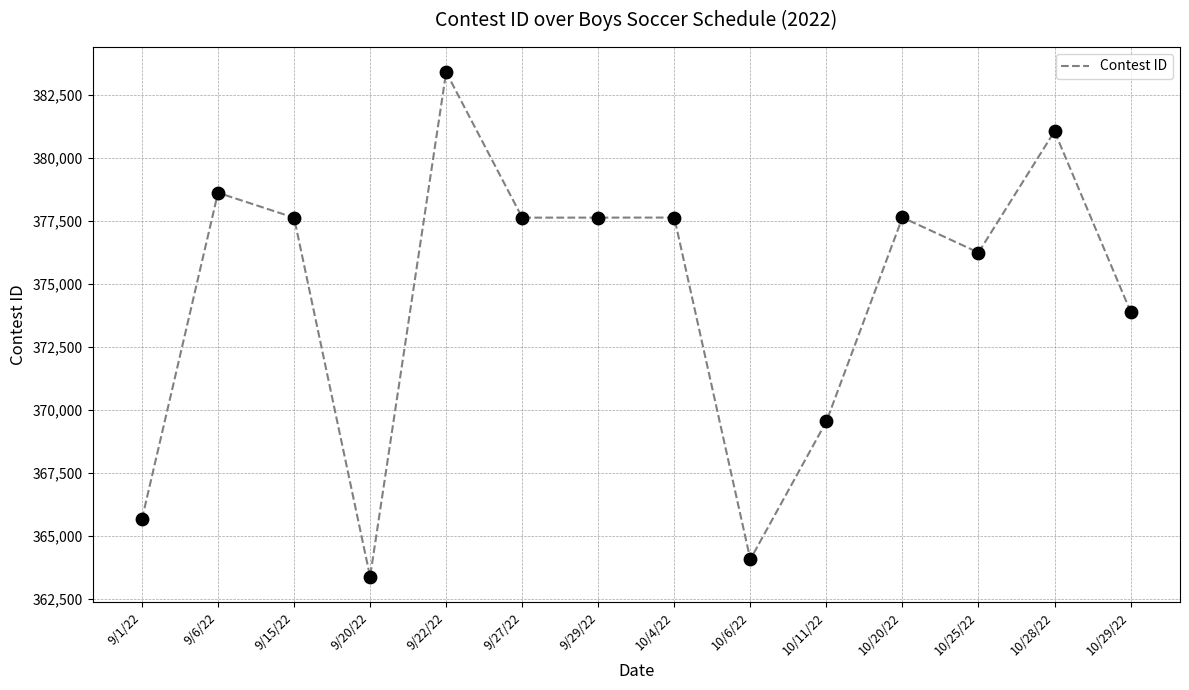

What is the change in value from 9/20/22 to 9/29/22?

+14265